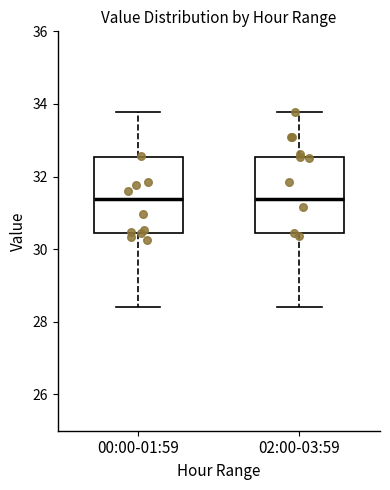

Reading left to right, read every box against the y-axis: the position of its median line, the range the box covers, and the ends of its whiskers. The values are not printed on the chart, so give them approximately, as read against the axis.

00:00-01:59: median 31.4, box 30.4 to 32.6, whiskers 28.4 to 33.8
02:00-03:59: median 31.4, box 30.4 to 32.6, whiskers 28.4 to 33.8